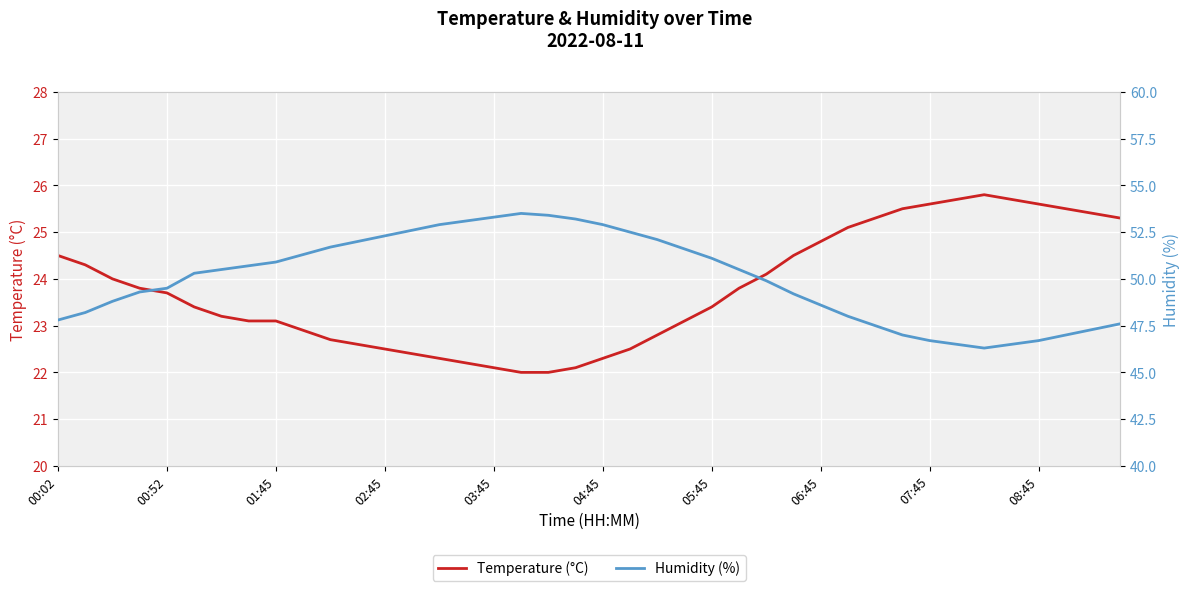

True or false: Temperature (°C) has a value of 25.6 at 08:45.

True